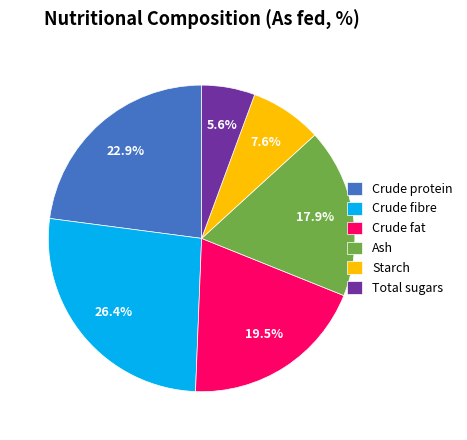

Approximately how many times larger is the value at Total sugars compared to Ash?

0.3